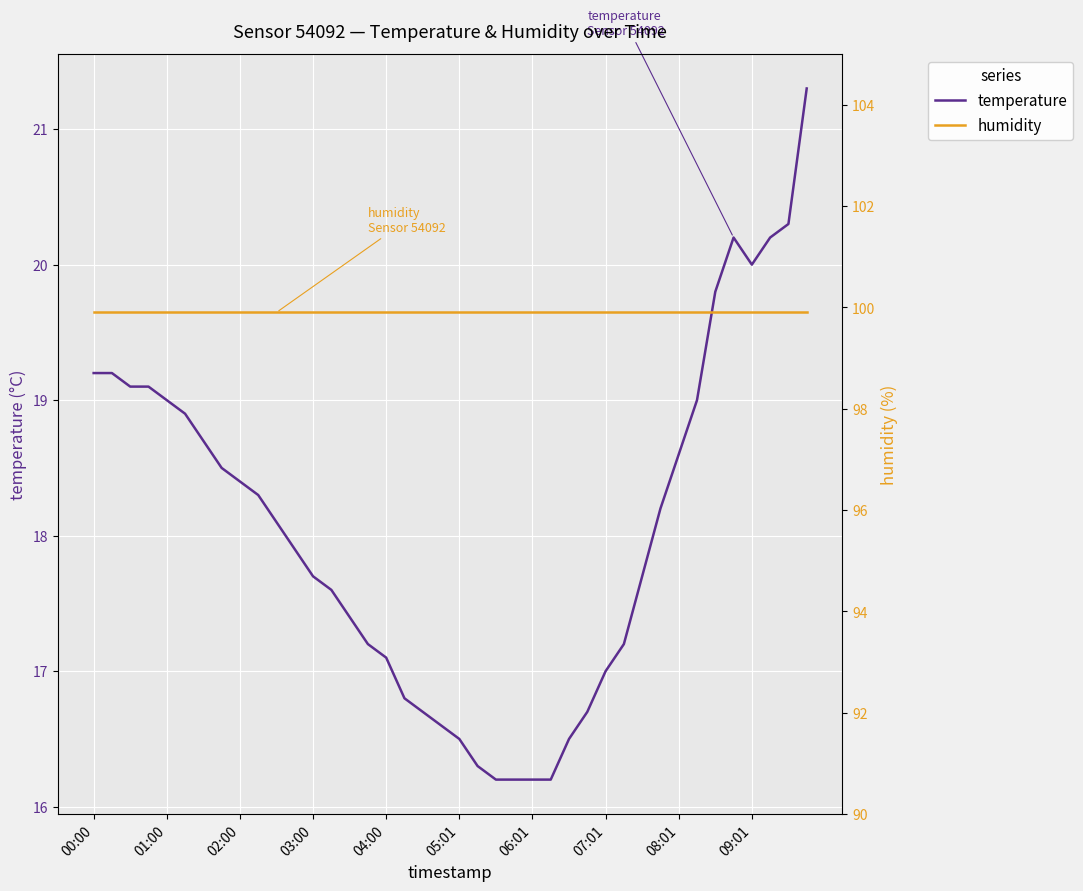

At which label does temperature first exceed 18?

00:00